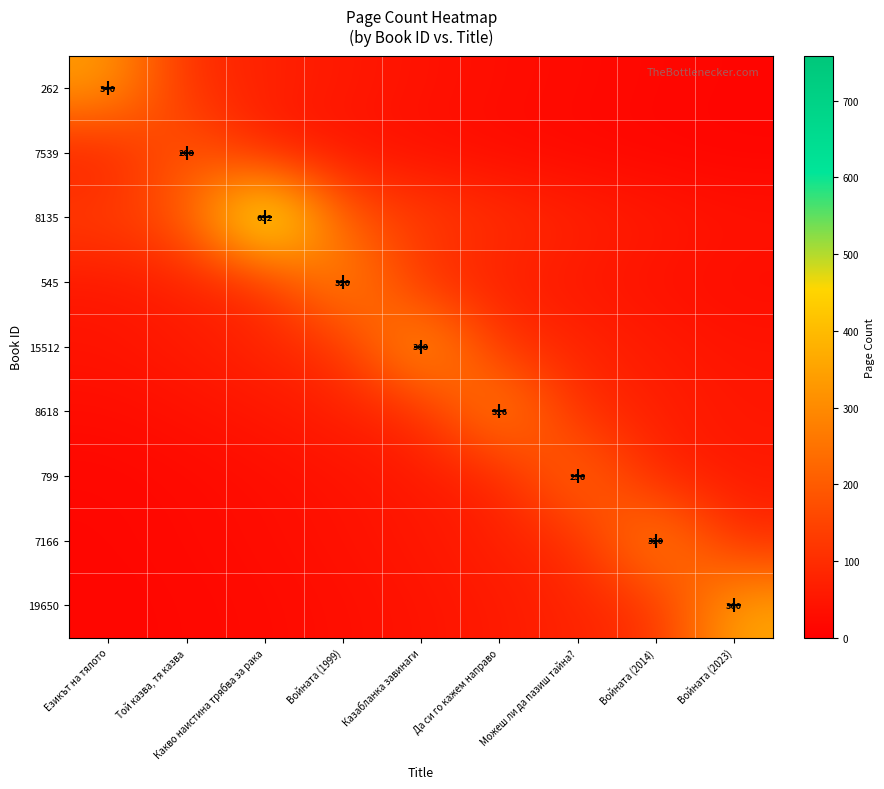

The 7166 series shows 93.4 at Казабланка завинаги. True or false?

False